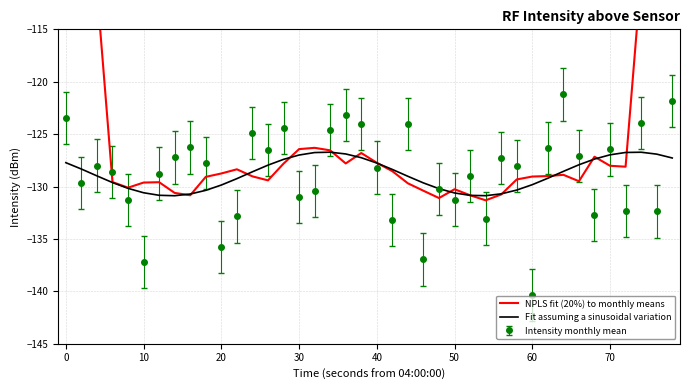

True or false: Intensity monthly mean has a value of -201.1 at 20.

False